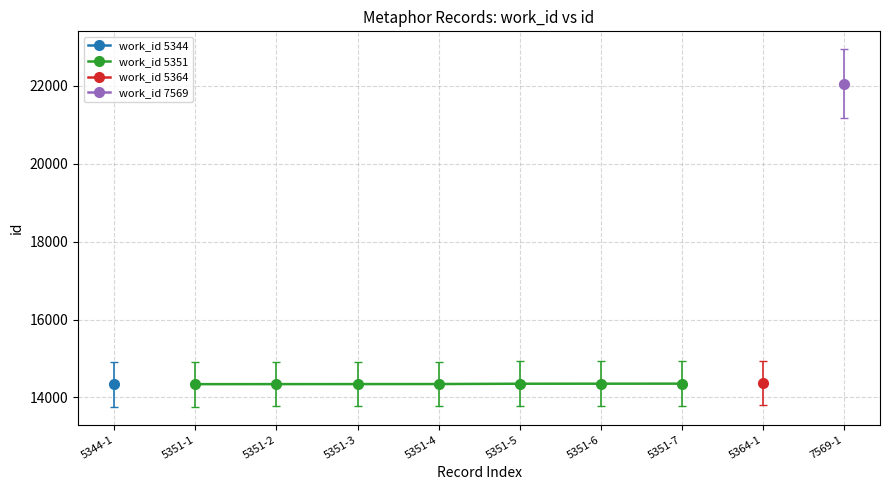

What is the minimum value shown in the chart?

14341